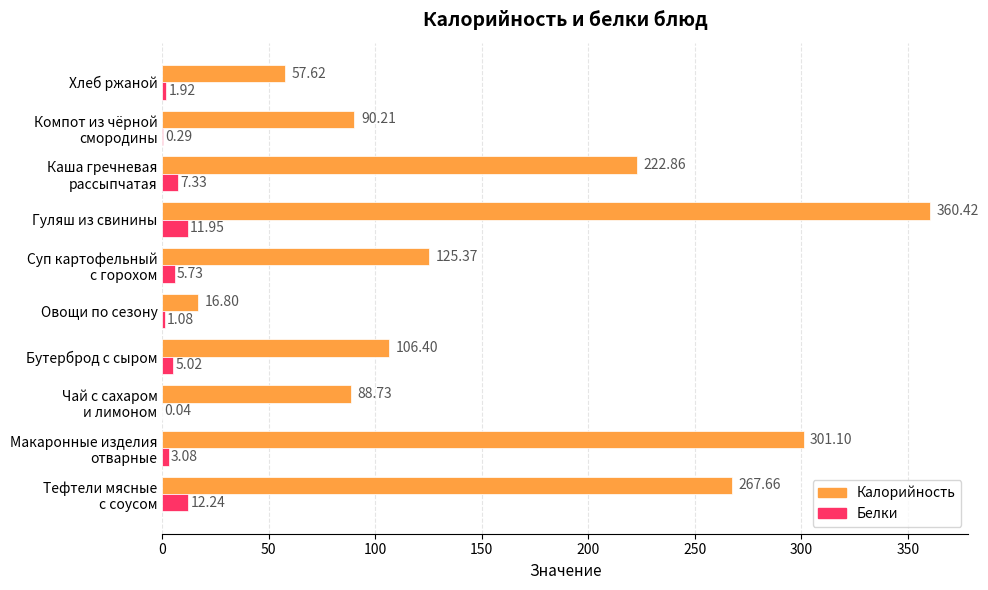

At which label is Белки closest to 6?

Суп картофельный
с горохом